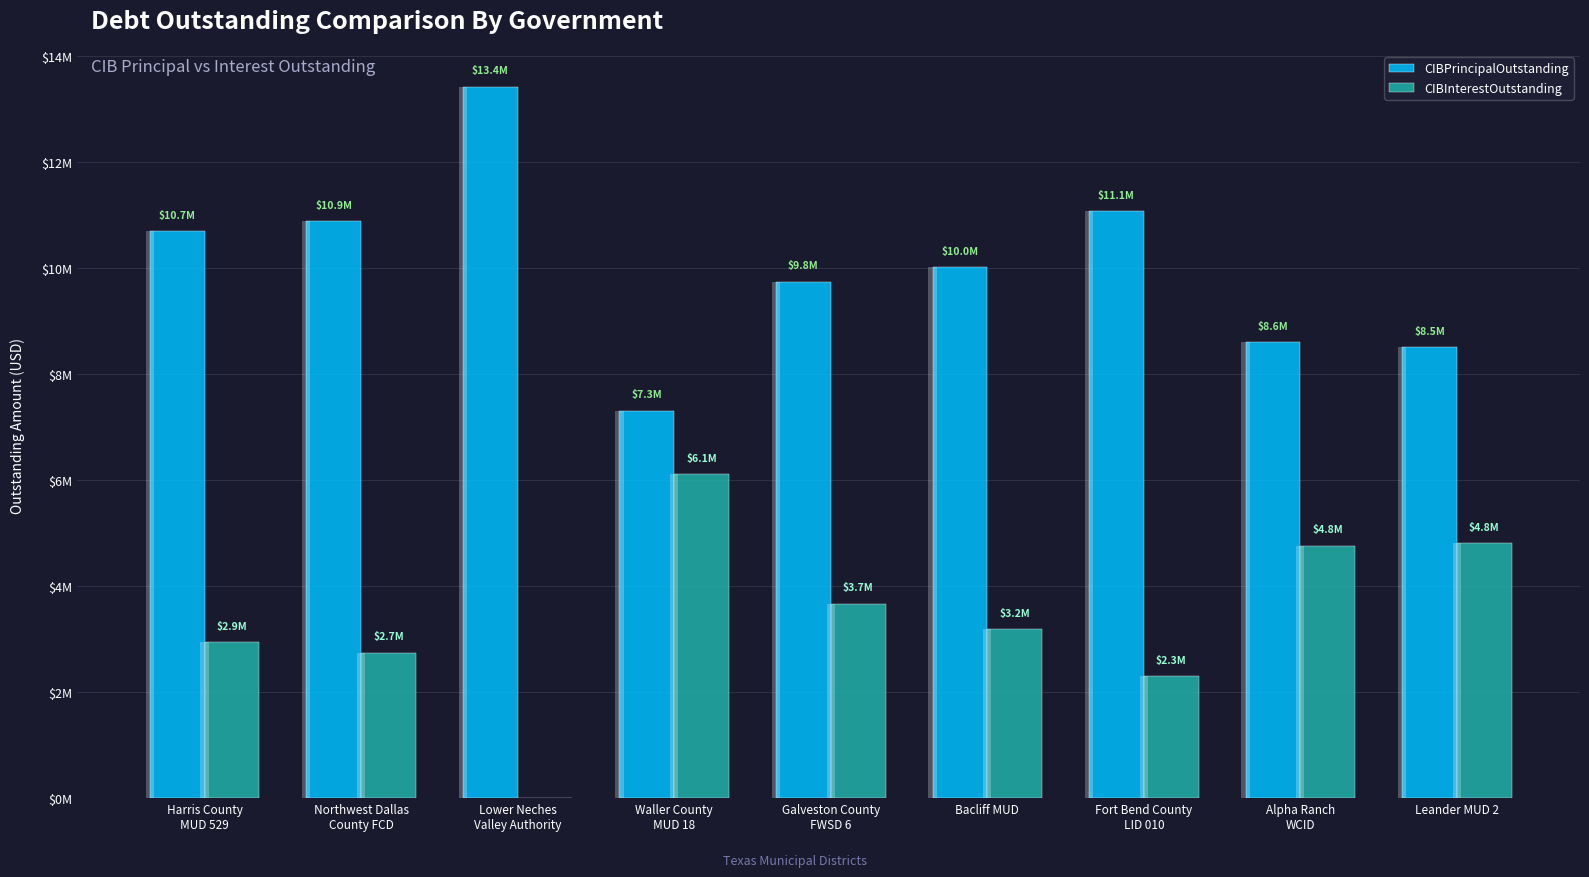

How many values in CIBInterestOutstanding are above zero?

8